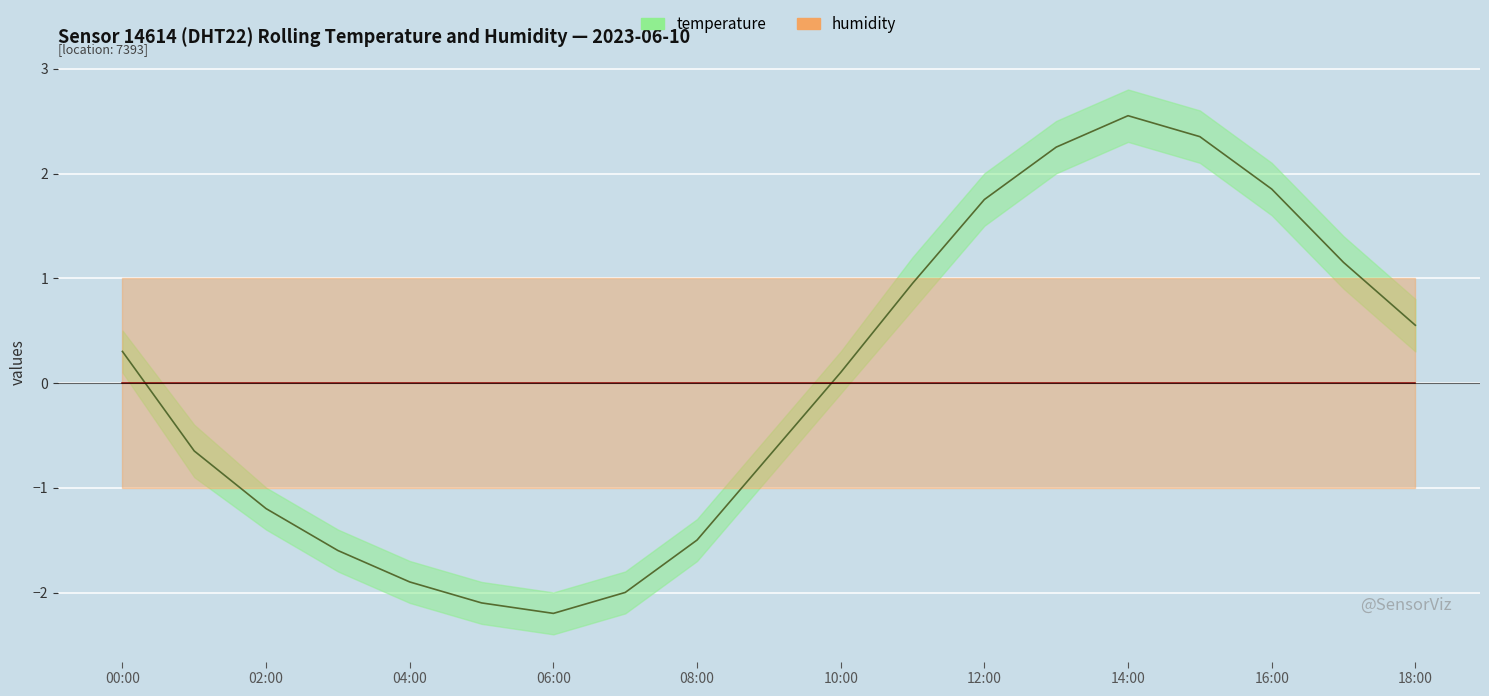

Is the value of temperature at 13 greater than the value of humidity at 15?

Yes